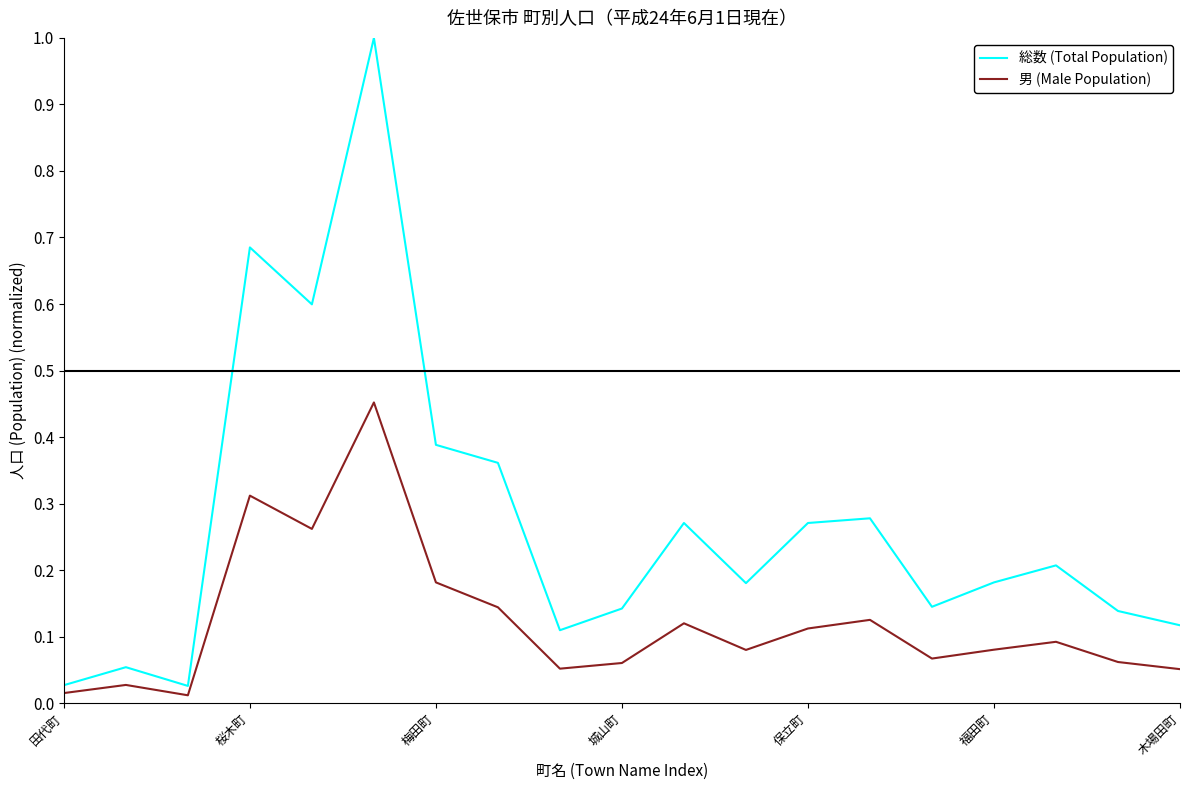

What is the maximum value shown in the chart?

1.0